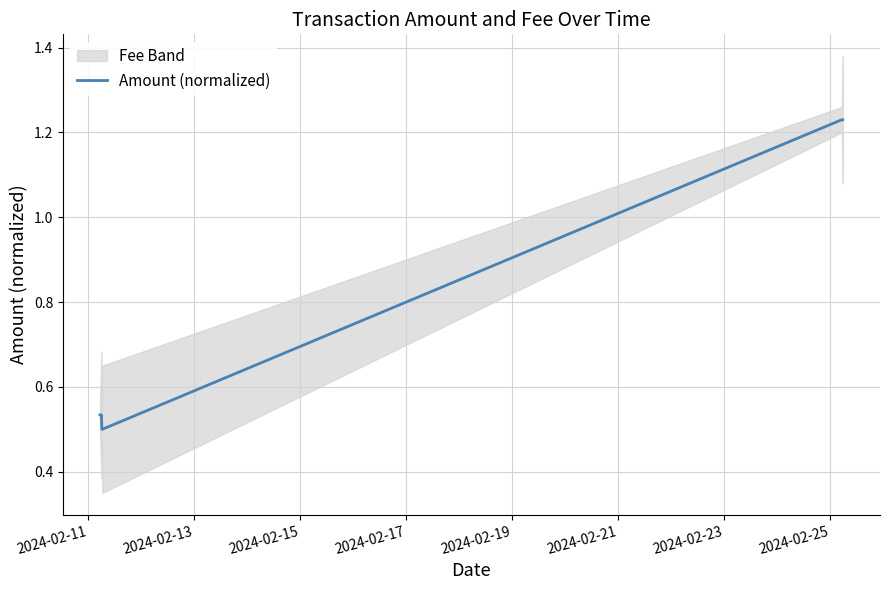

How many categories are shown in the chart?

6